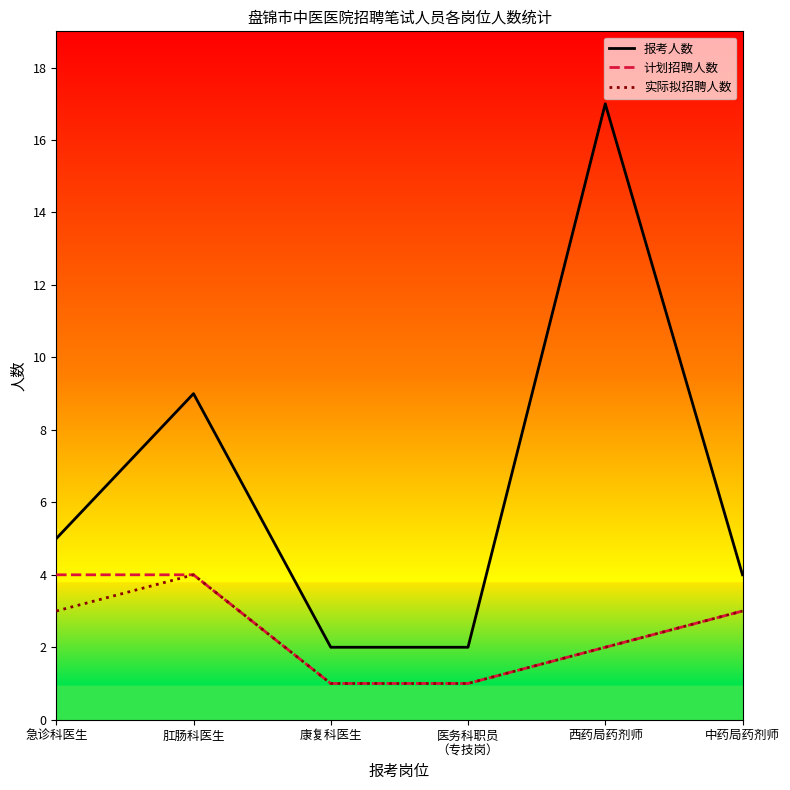

Is it true that 报考人数 equals 5 at 急诊科医生?

True